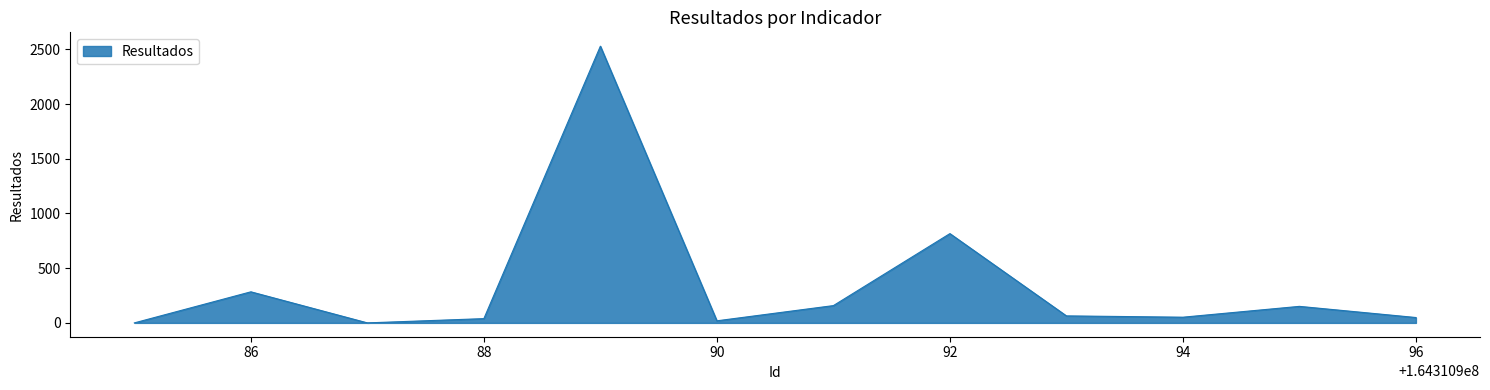

What is the difference between the maximum and minimum values?

2529